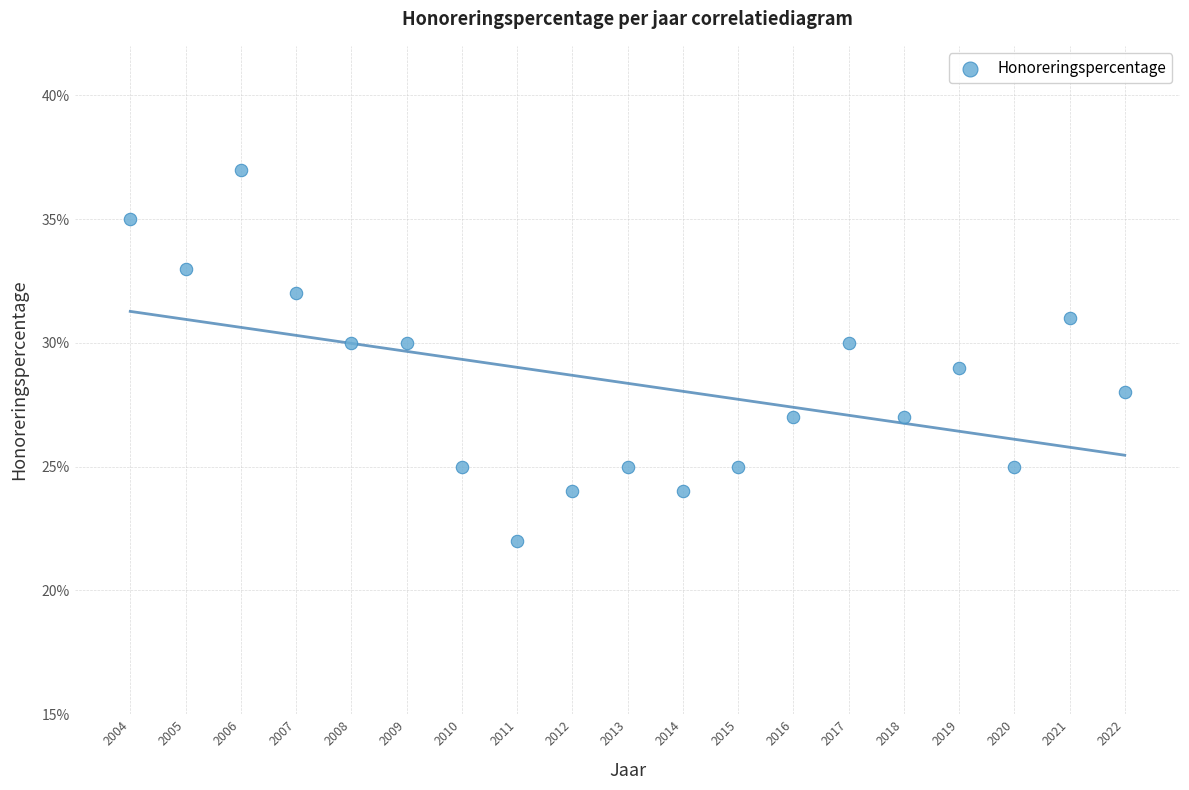

What is the range of X values (max minus min)?

18